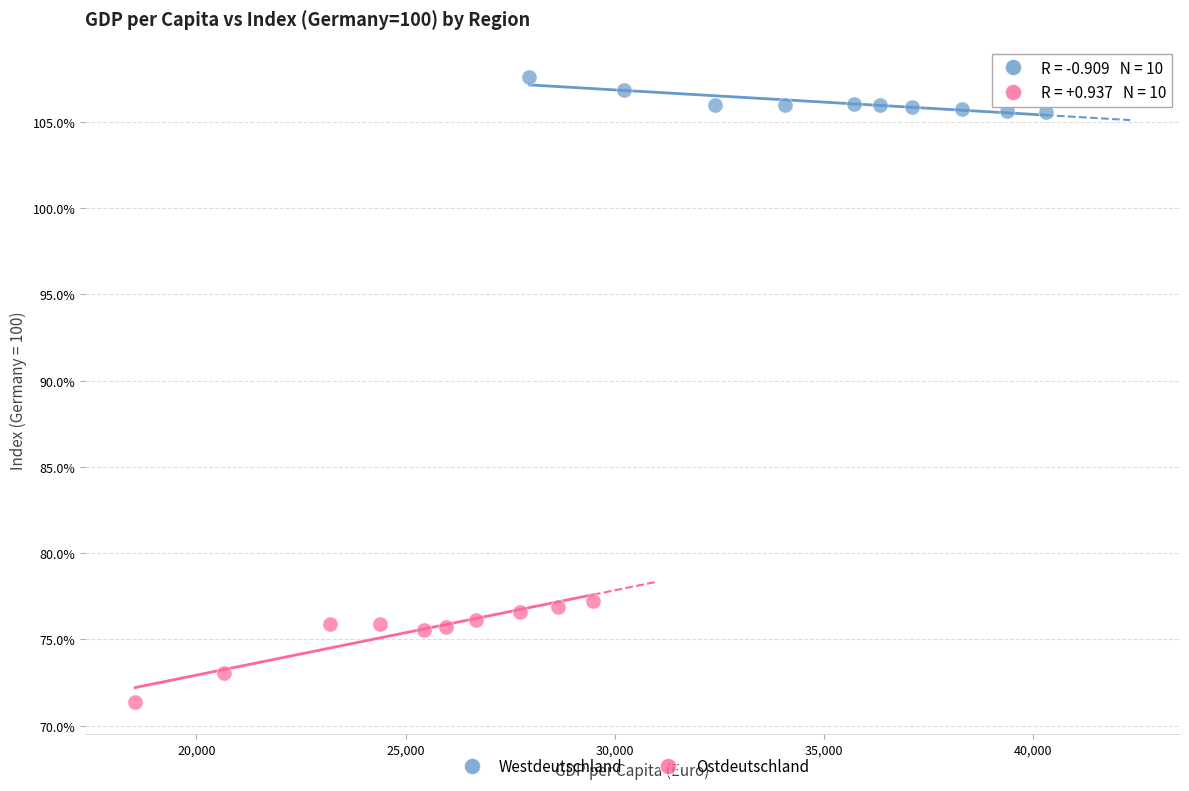

What are all the series names shown in the legend?

Westdeutschland, Ostdeutschland